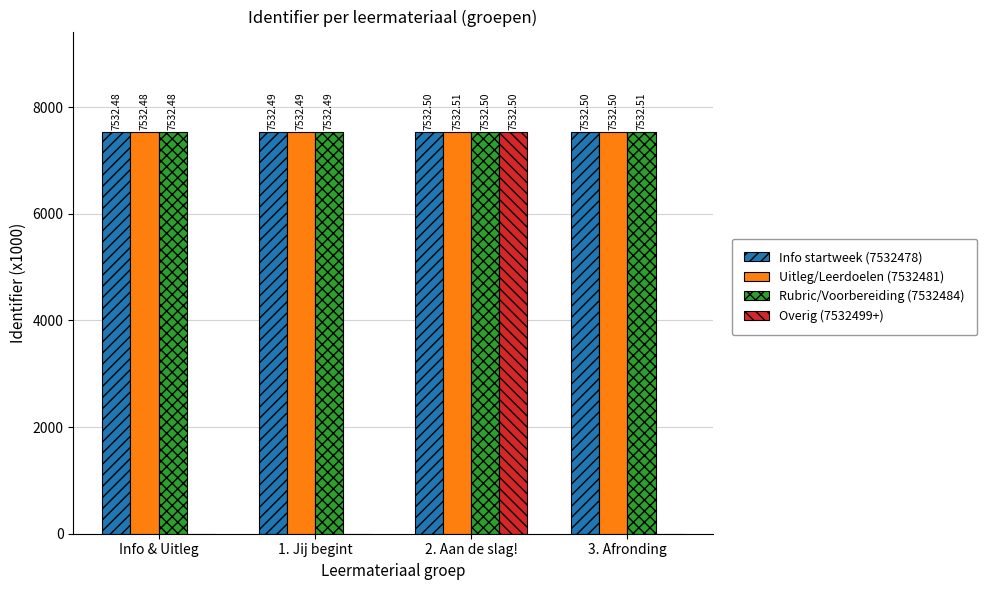

What is the sum of the Rubric/Voorbereiding (7532484) values at 1. Jij begint and 2. Aan de slag!?

15065.0